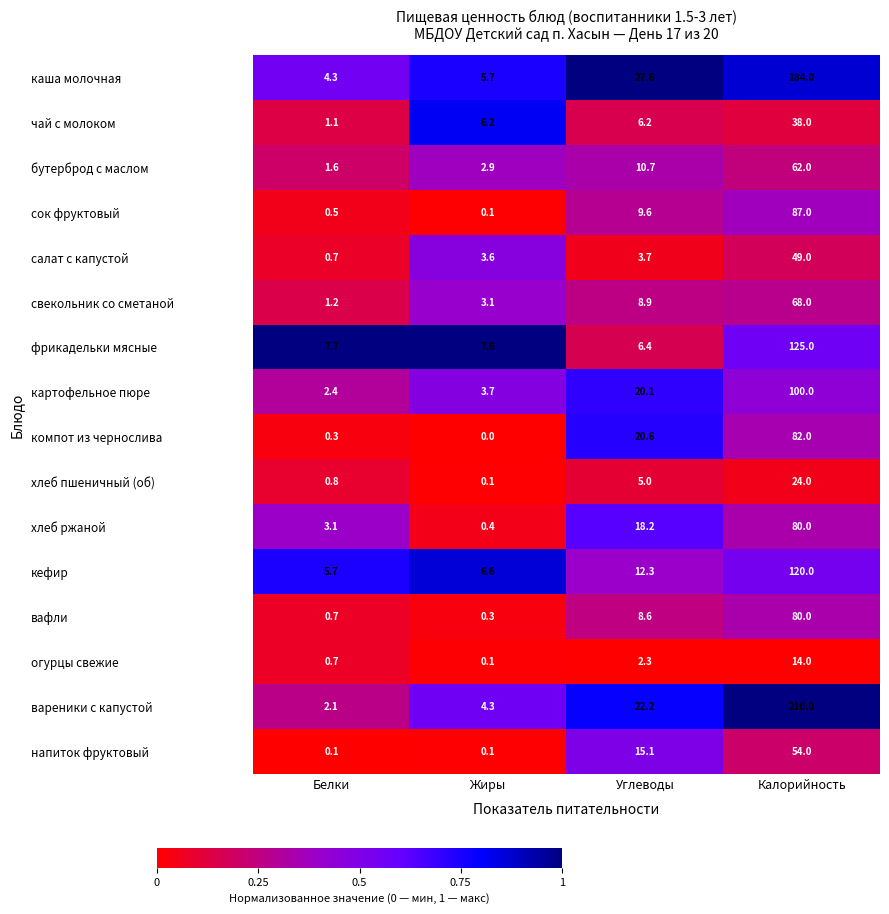

Between Жиры and Углеводы, which series saw the biggest shift?

каша молочная